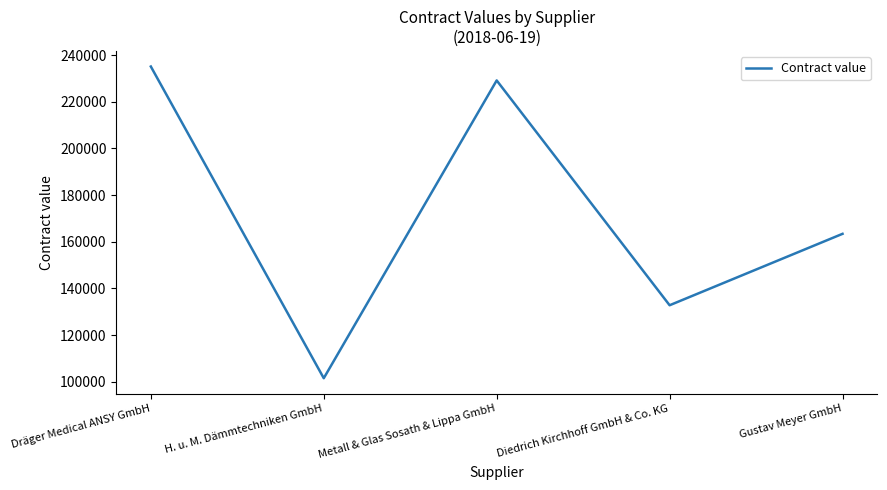

Does the chart have visible grid lines?

No